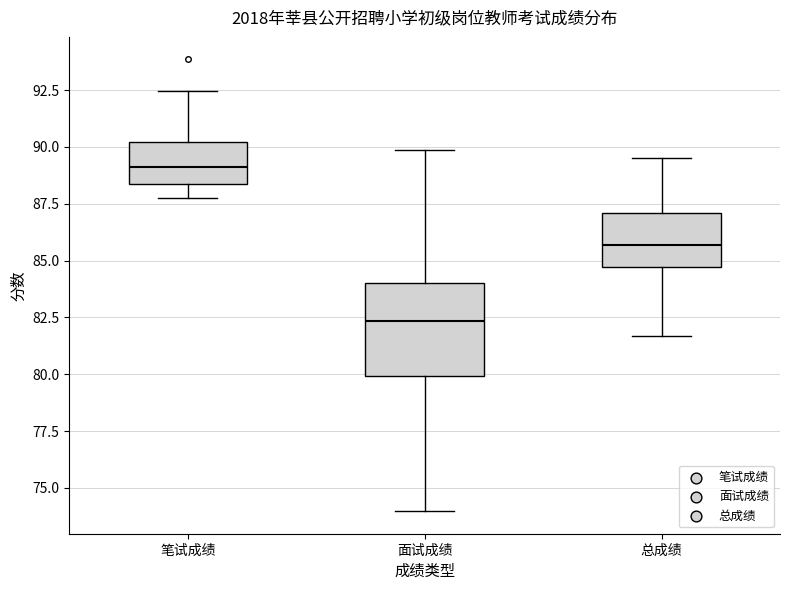

Which box is the tallest, from its lower edge to its upper edge?

面试成绩